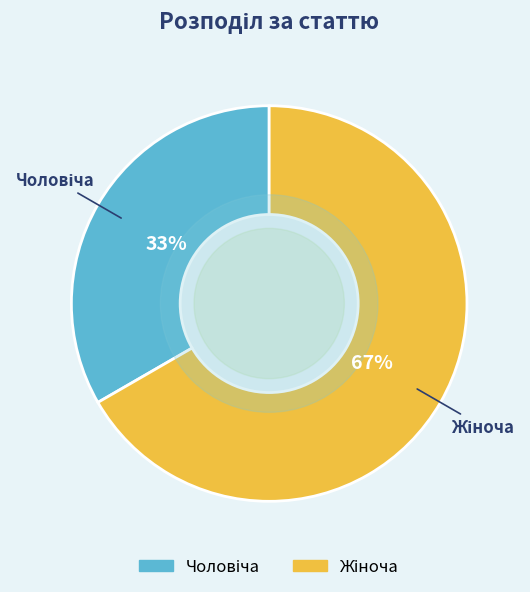

To the nearest percent, what is the average slice percentage?

50%